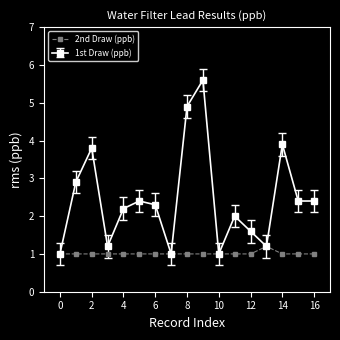

Which series has the widest spread of values?

1st Draw (ppb)